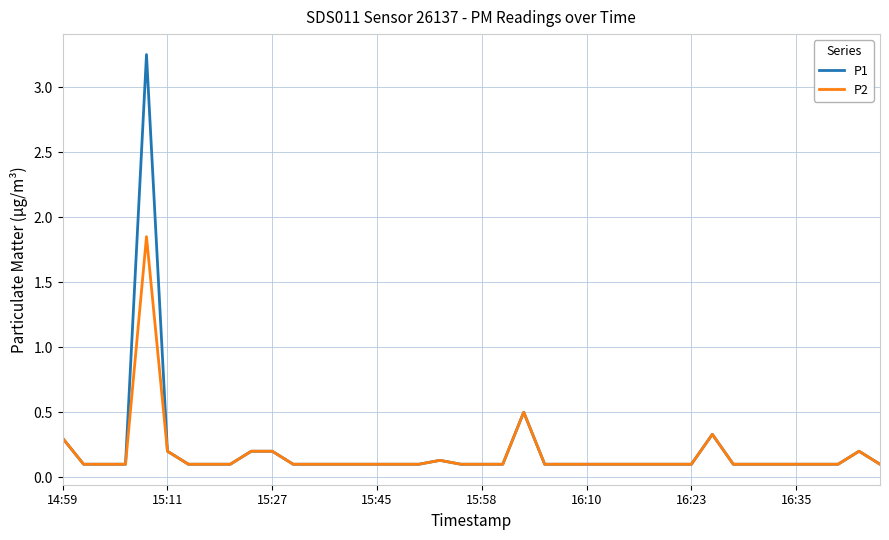

List the series in order of their peak value, highest first.

P1, P2